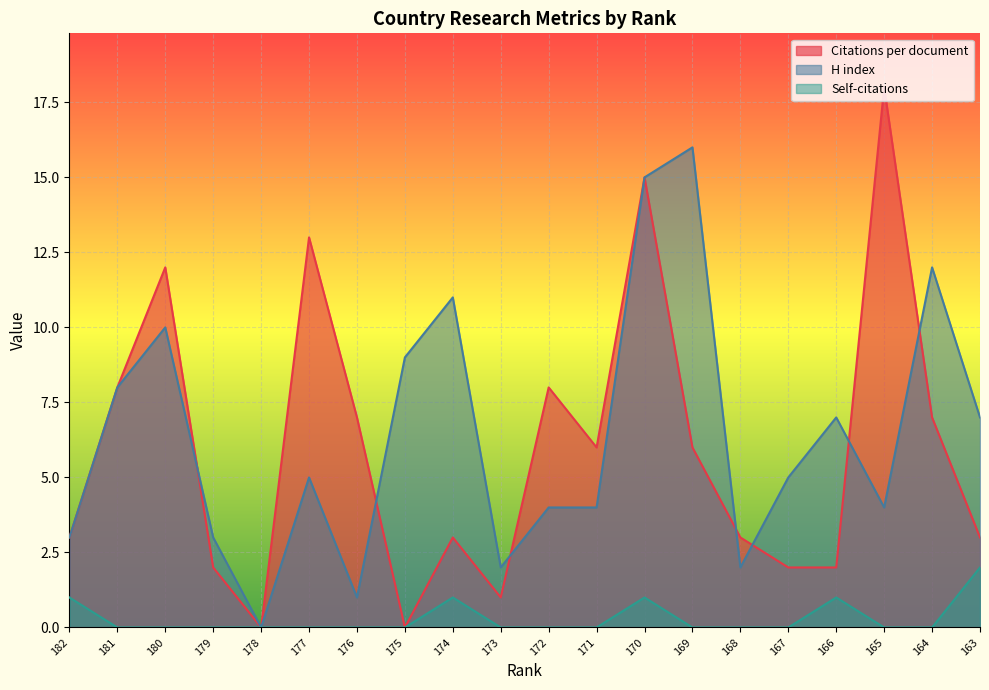

What is the difference between the Citations per document values at 169 and 179?

4